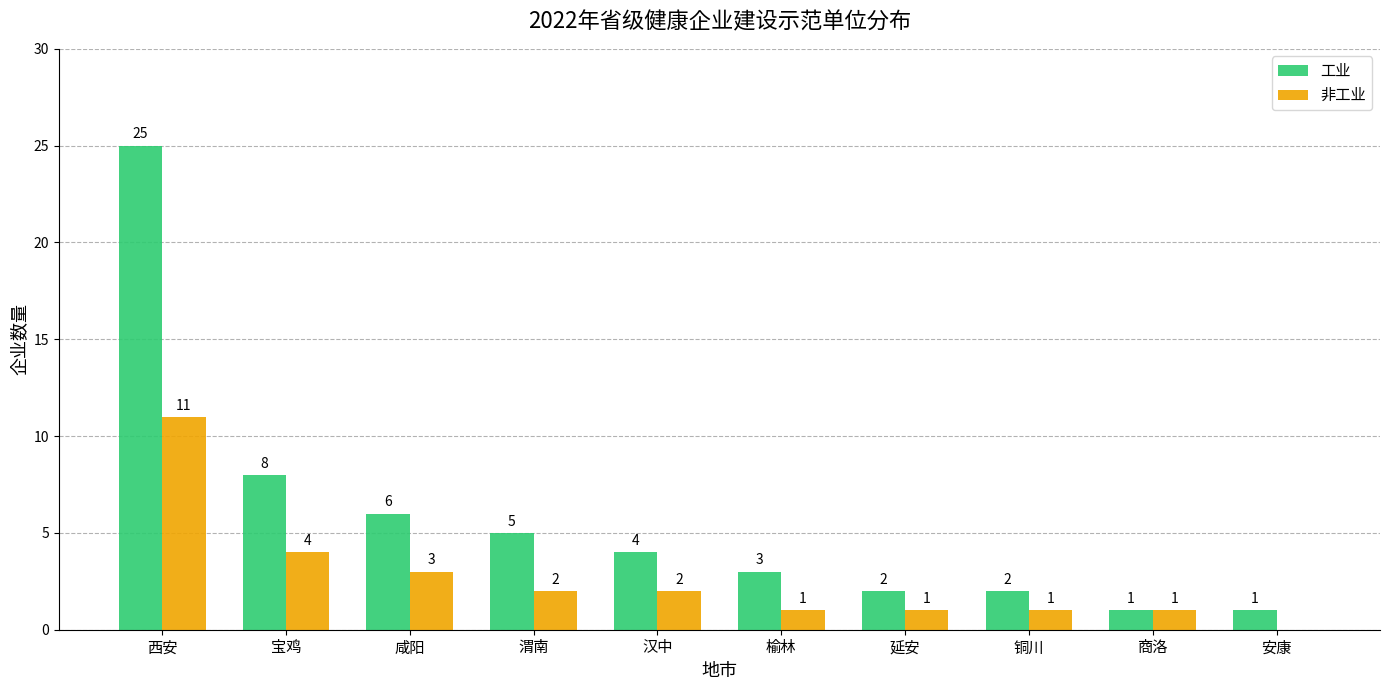

The value of 非工业 at 西安 is 14. True or false?

False